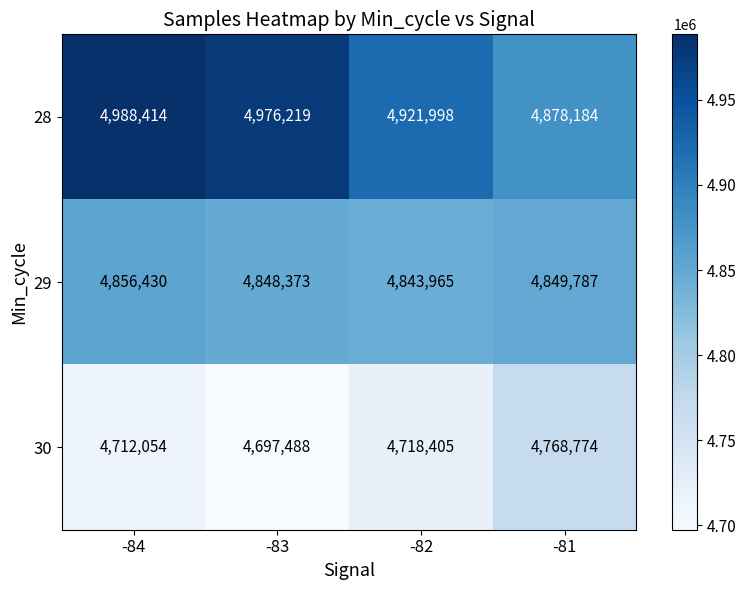

At which label does 28 first exceed 4976219?

-84